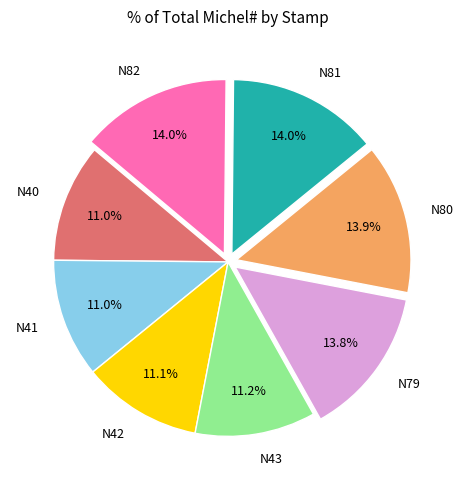

To the nearest percent, what is the average slice percentage?

12%